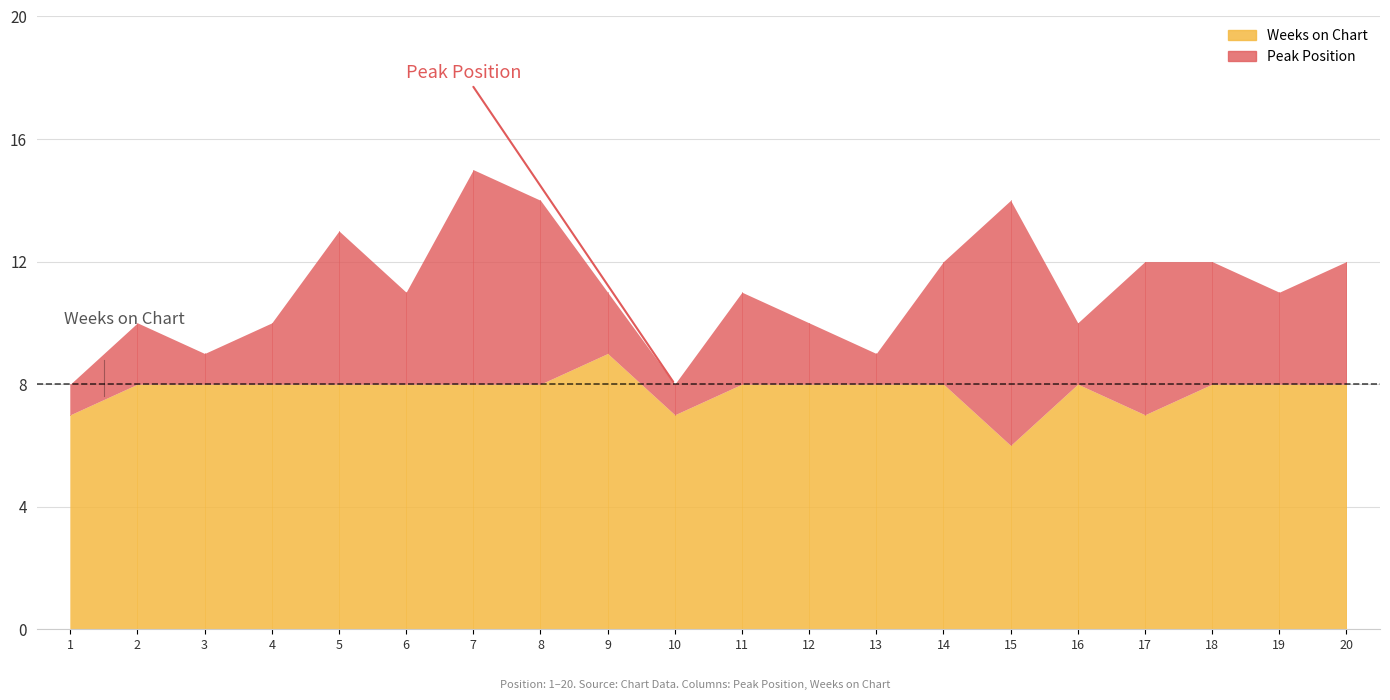

List the series in order of their peak value, highest first.

Weeks on Chart, Peak Position